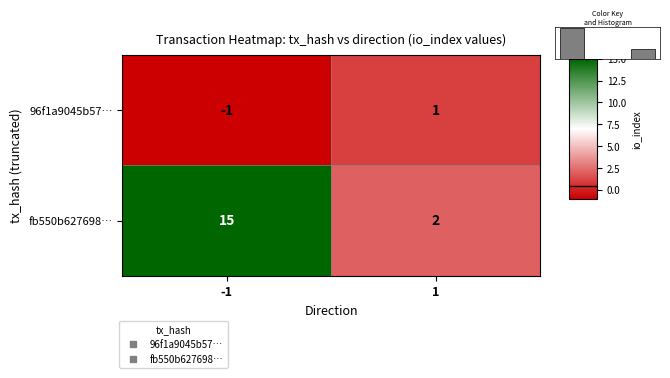

At which category is the sum across all series the highest?

-1